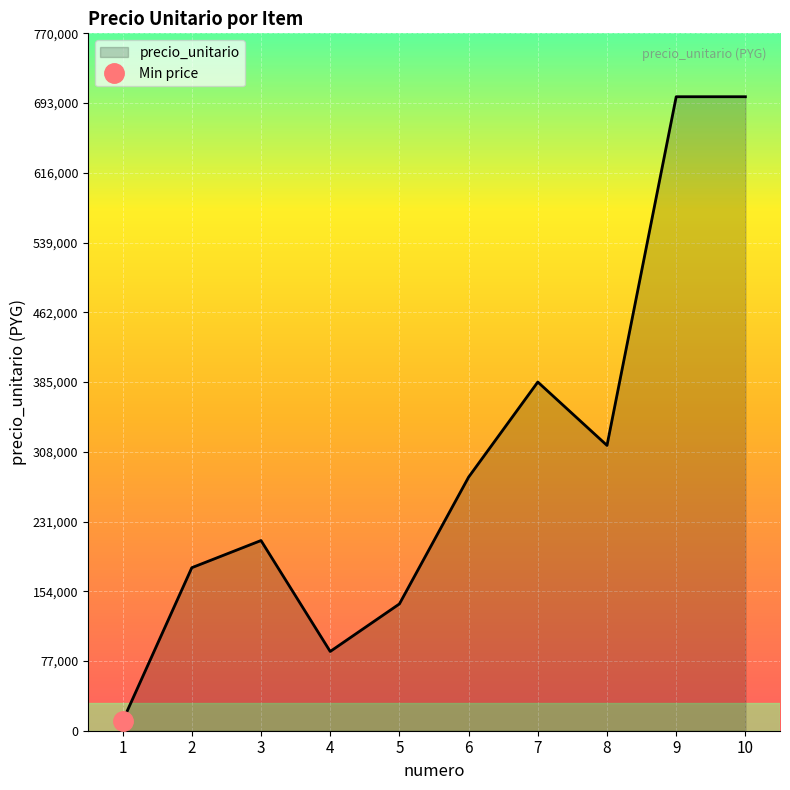

Rank the categories by value from highest to lowest.

9, 10, 7, 8, 6, 3, 2, 5, 4, 1